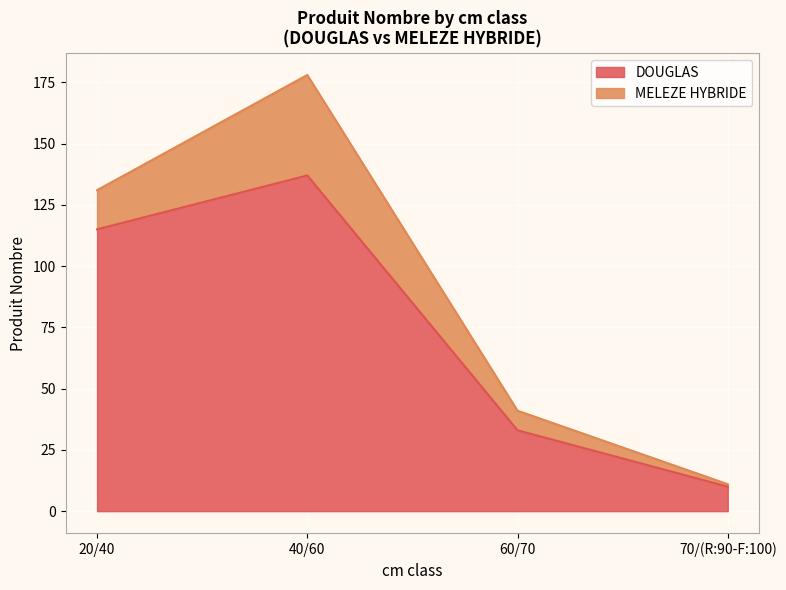

Reading left to right, list all the values displayed in this chart.

20/40=115	40/60=137	60/70=33	70/(R:90-F:100)=10